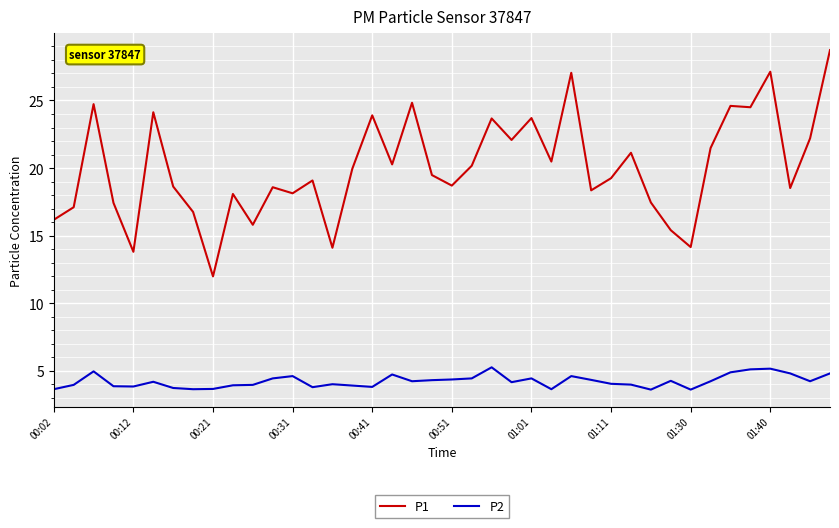

Rank the series by their maximum value, from lowest to highest.

P2, P1